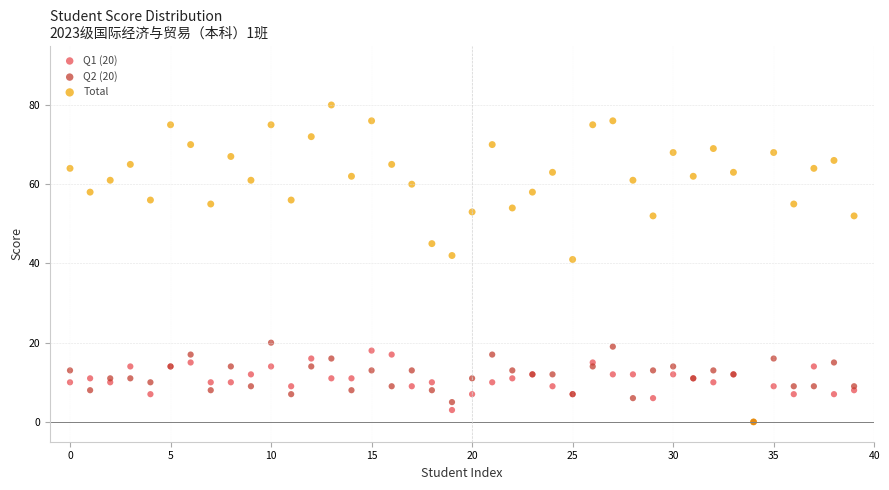

What are all the series names shown in the legend?

Q1 (20), Q2 (20), Total